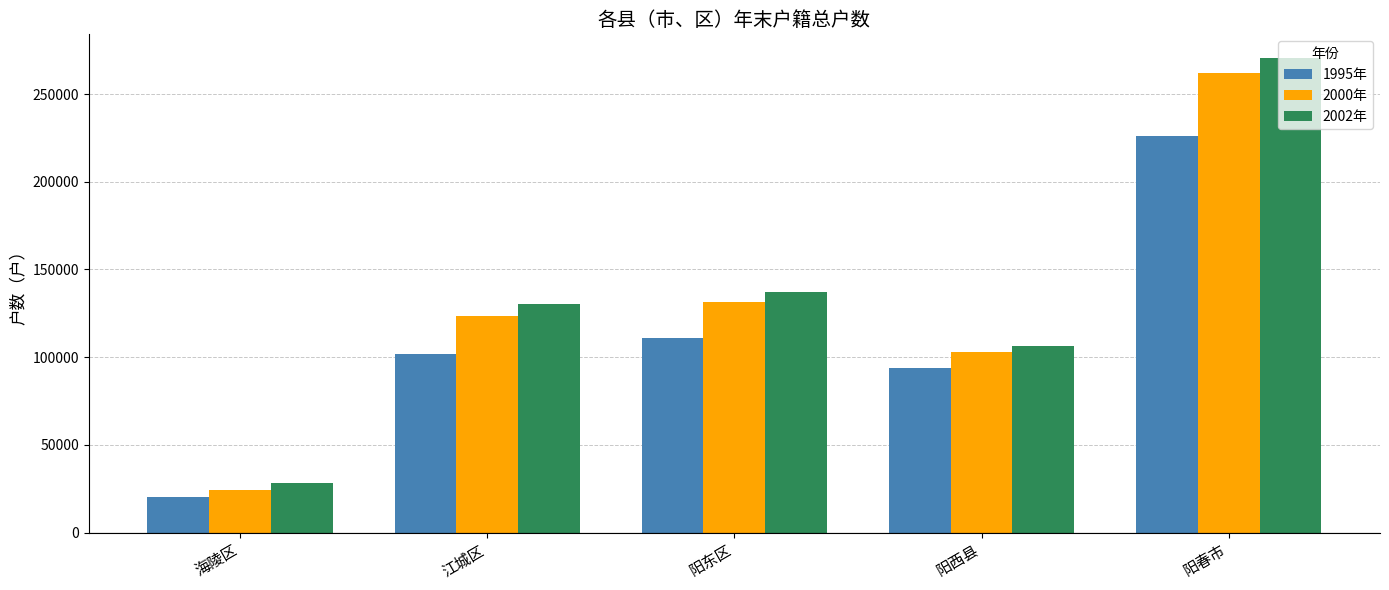

How many categories are shown in the chart?

5